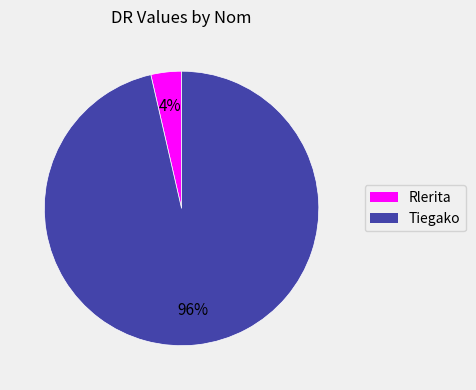

Is it true that Tiegako is 86% of the pie?

False